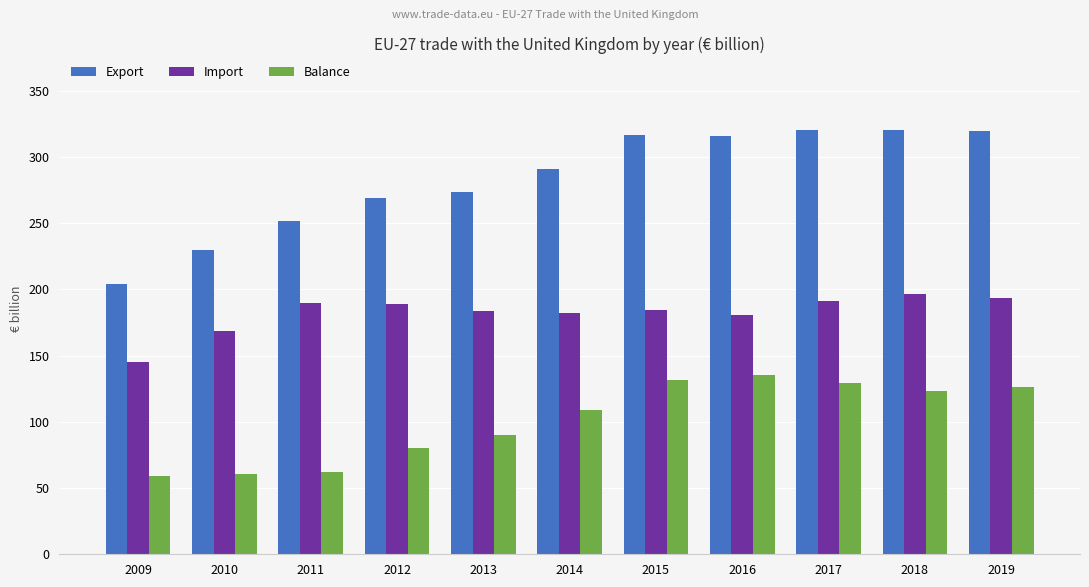

At which label does Export reach its minimum?

2009